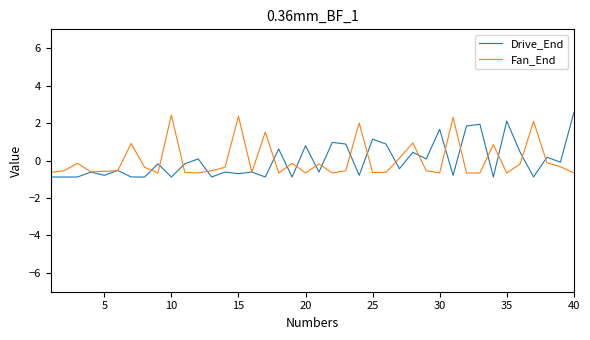

What is the highest value of the Drive_End series?

2.5